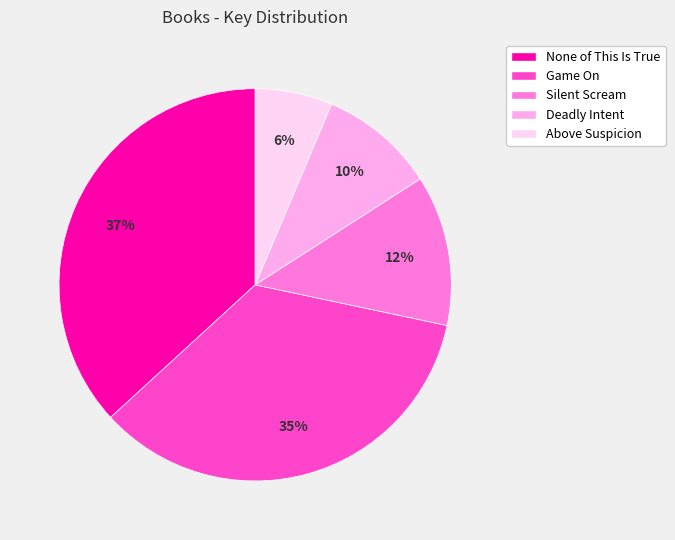

What percentage is the Deadly Intent slice, to the nearest percent?

10%